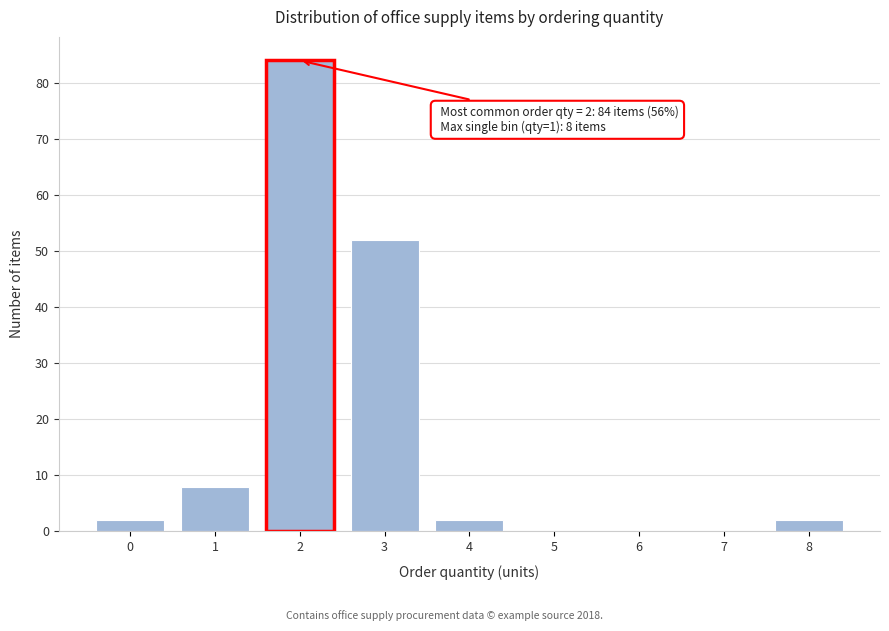

Reading left to right, extract all data points from this chart.

0=2	1=8	2=84	3=52	4=2	5=0	6=0	7=0	8=2